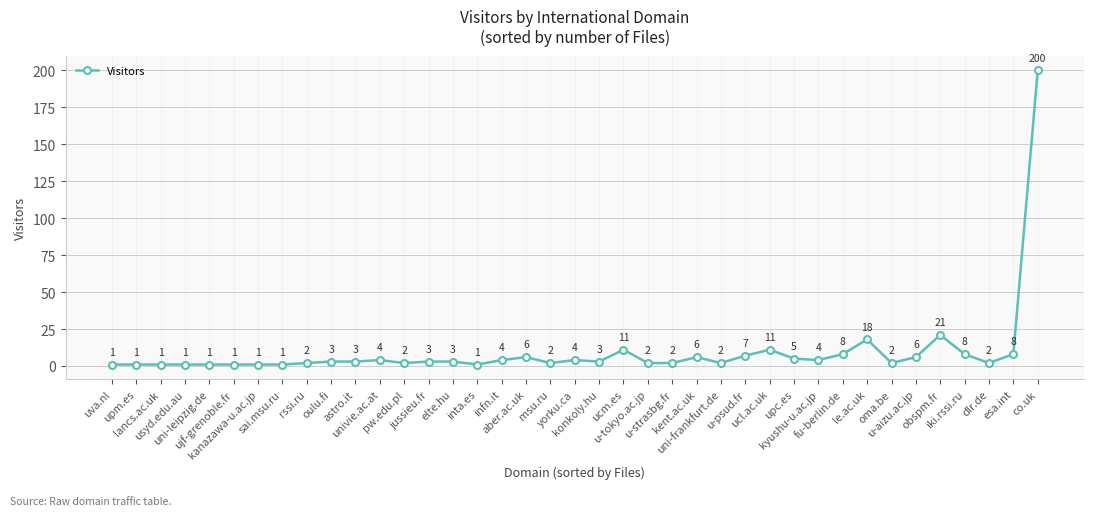

Read the value at oma.be.

2